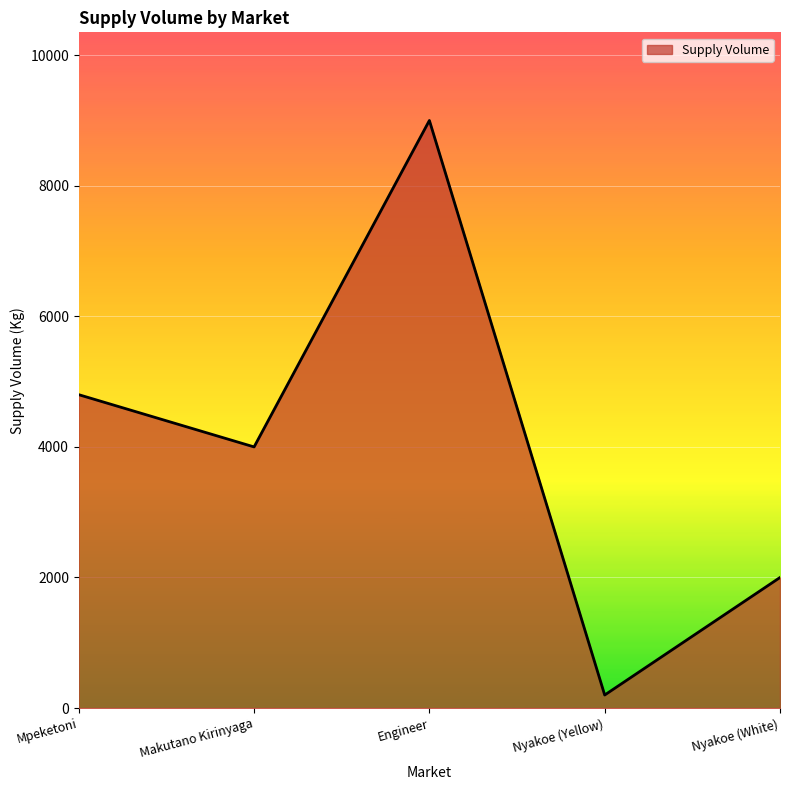

The chart shows a value of 4800 at Mpeketoni. True or false?

True